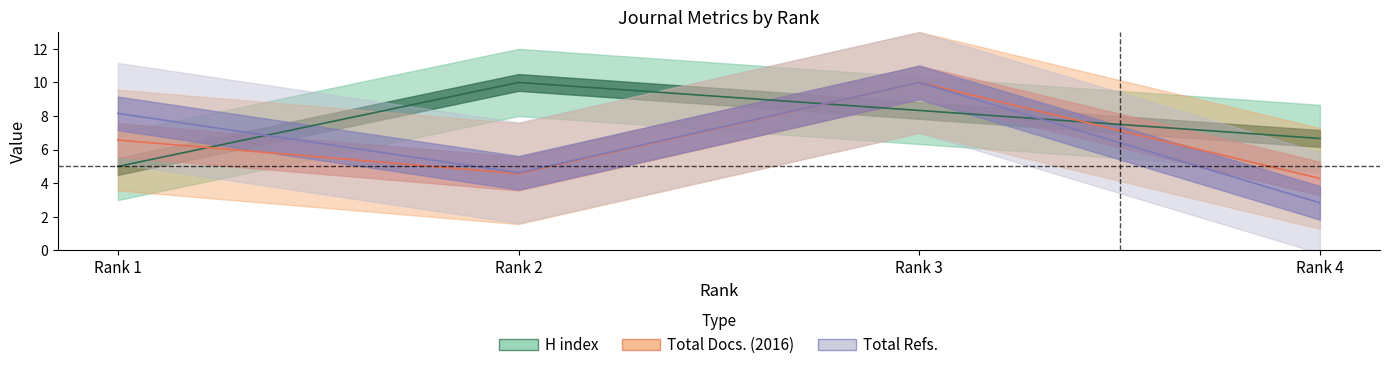

True or false: Total Docs. (2016) and H index intersect in this chart.

True